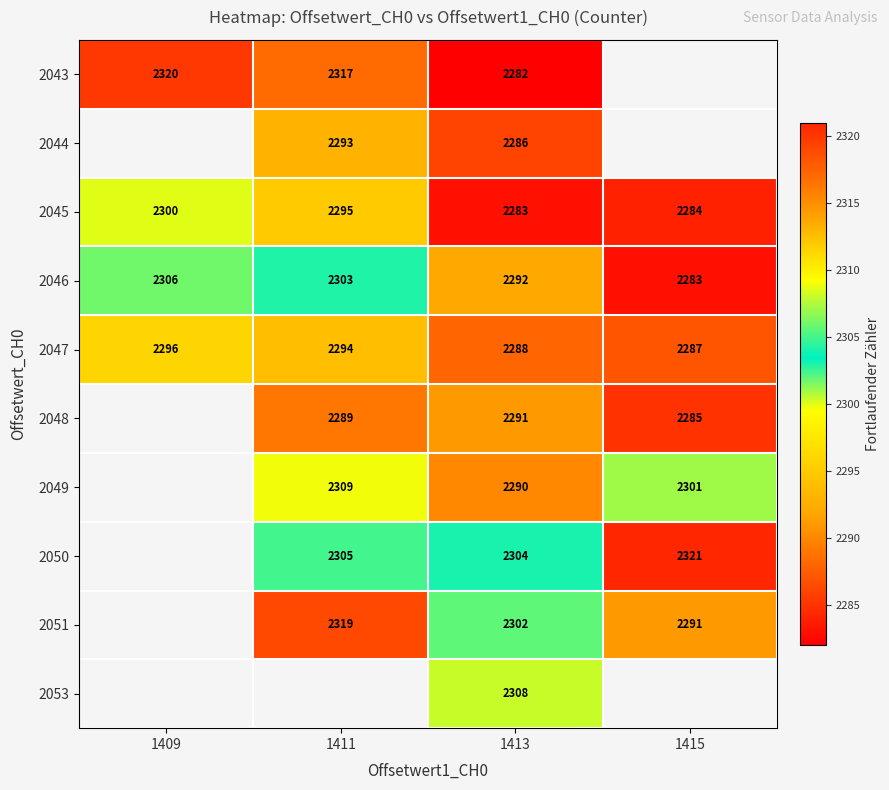

Where does the 2047 series first go above 2294?

1409